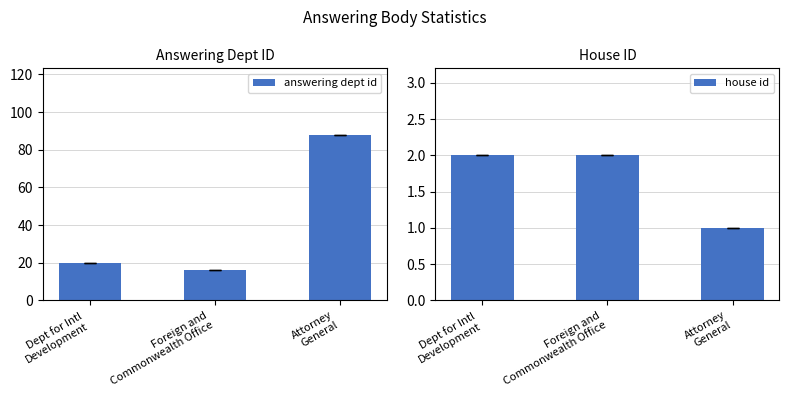

Which label corresponds to the largest value in the chart?

Attorney
General